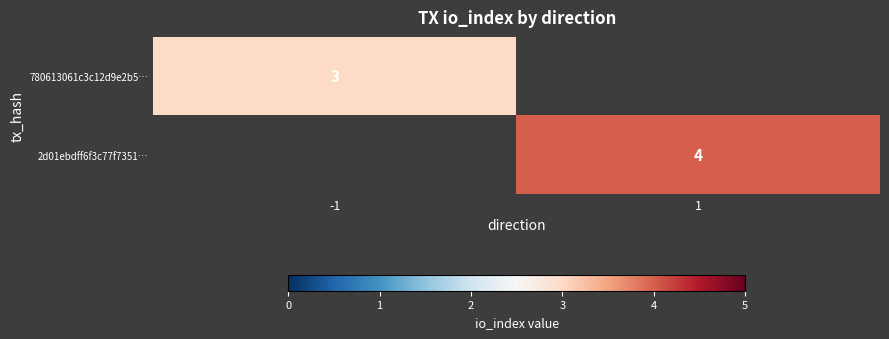

The 2d01ebdff6f3c77f7351… series shows 7 at 1. True or false?

False